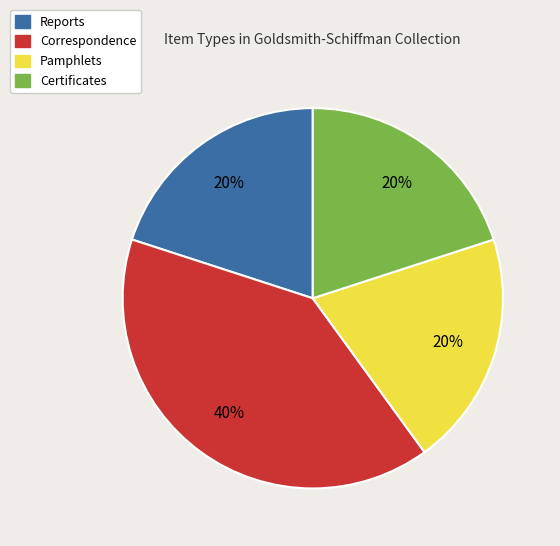

To the nearest percent, what portion does Correspondence represent?

40%